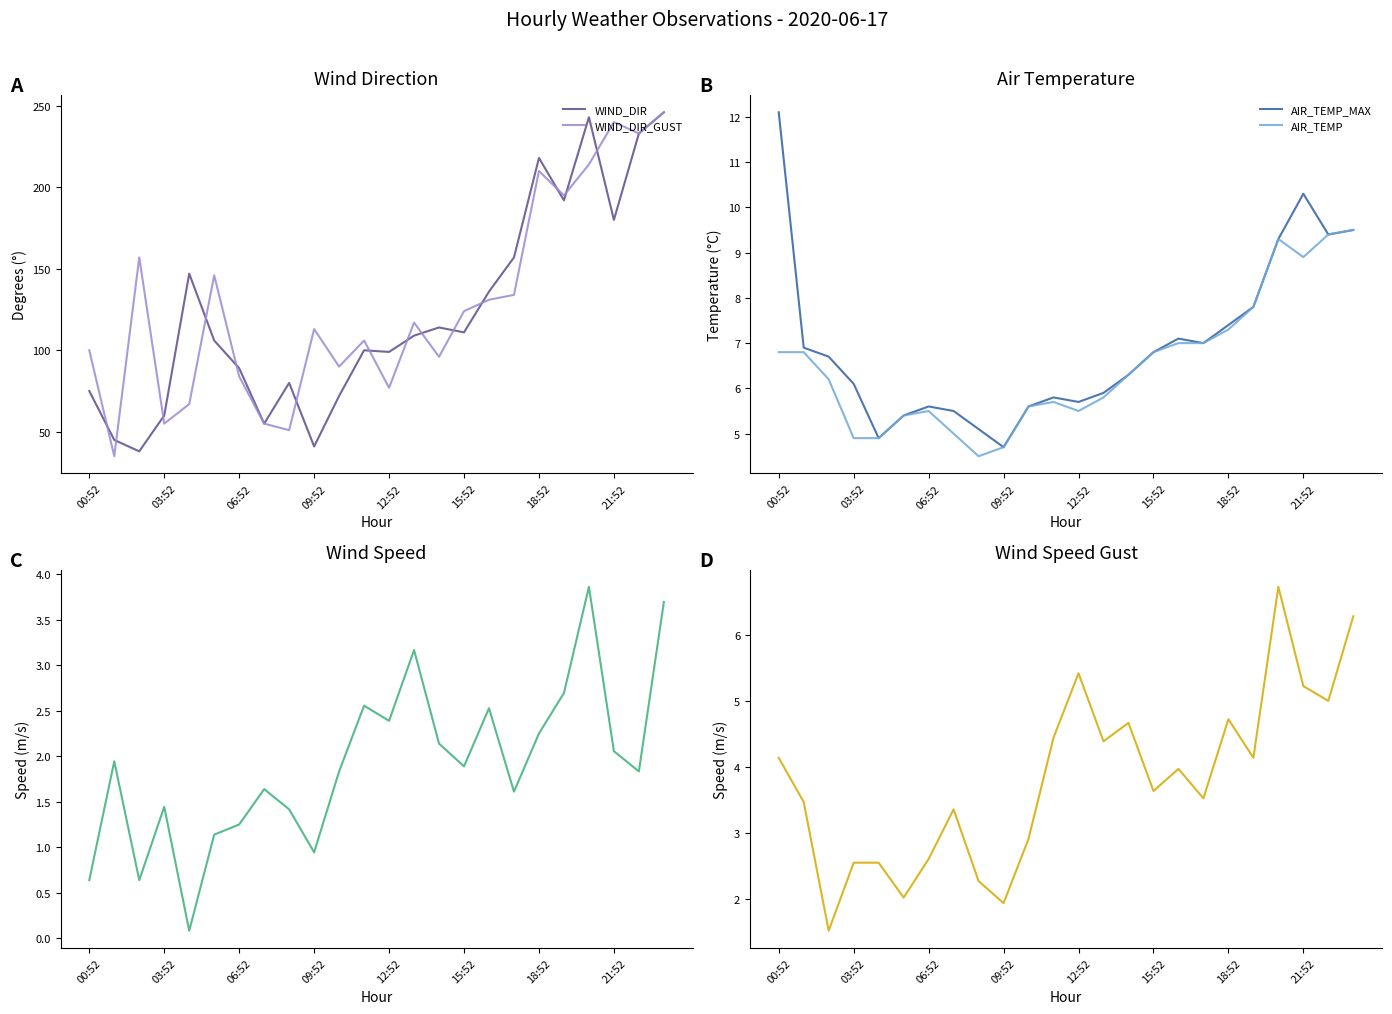

In WIND_DIR_GUST, how many points are lower than both neighbors (excluding endpoints)?

8